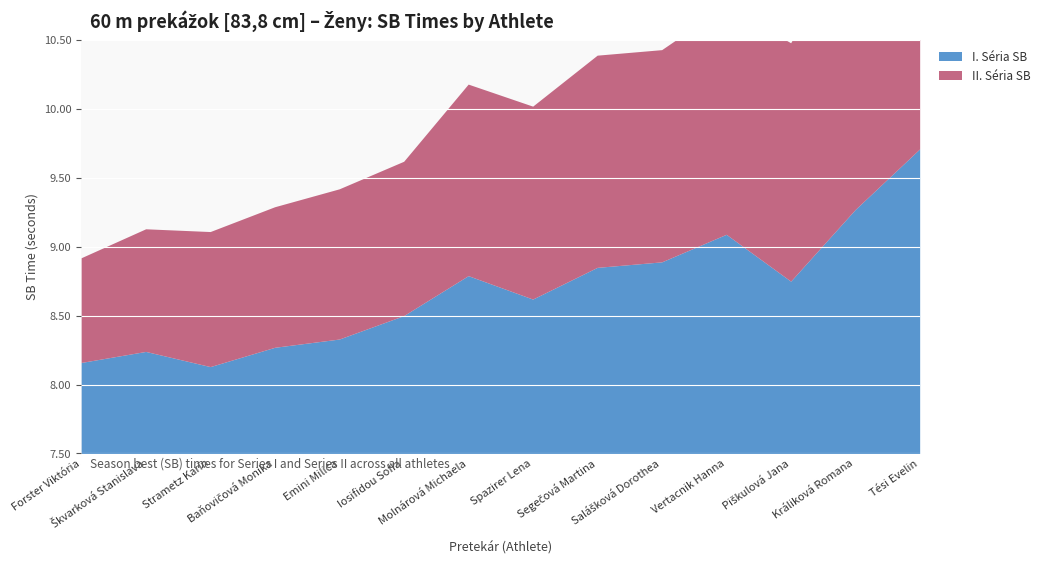

What is the label of the 8th point from the right?

Molnárová Michaela